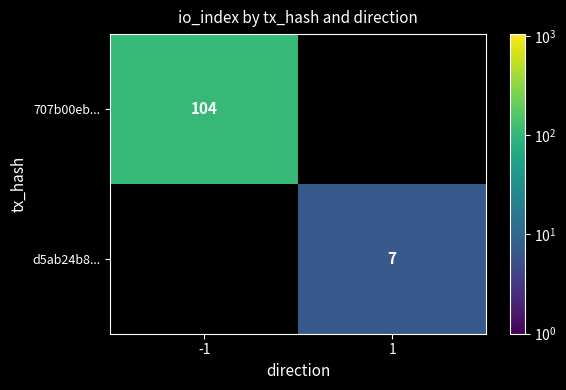

The value of 707b00eb... at -1 is 104. True or false?

True